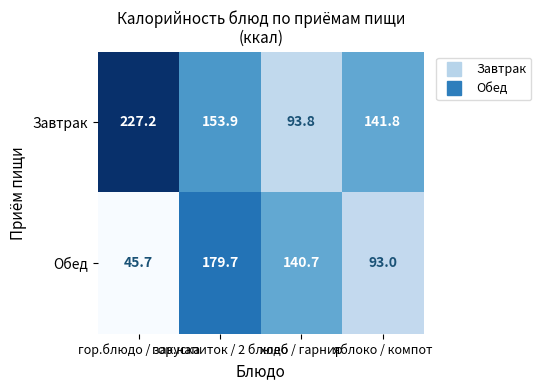

How many distinct data groups are displayed?

2